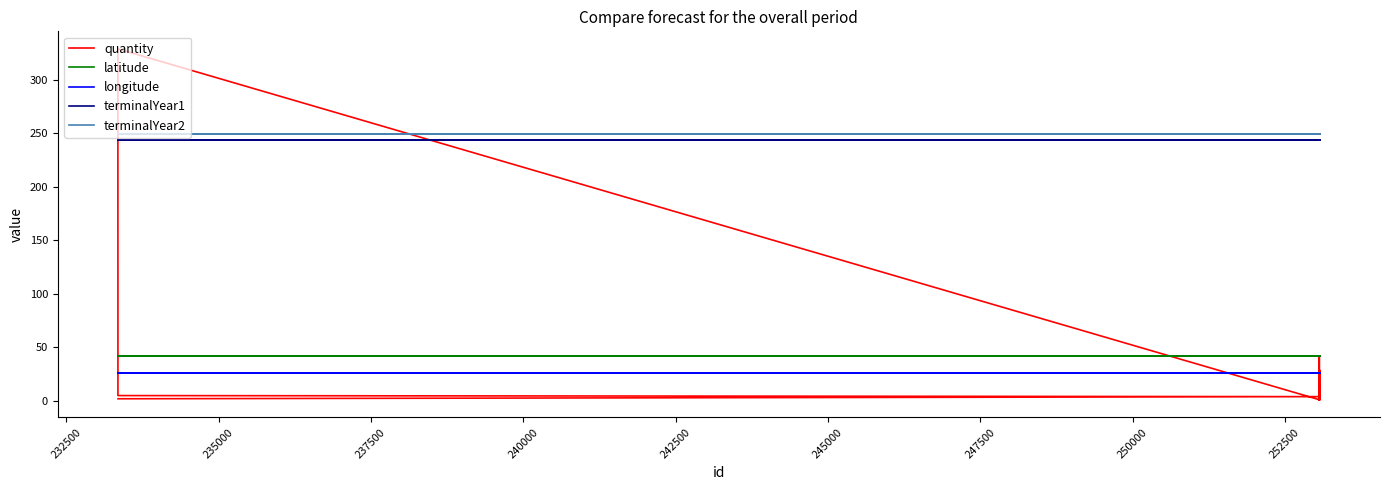

At how many categories does at least one series exceed 63?

21